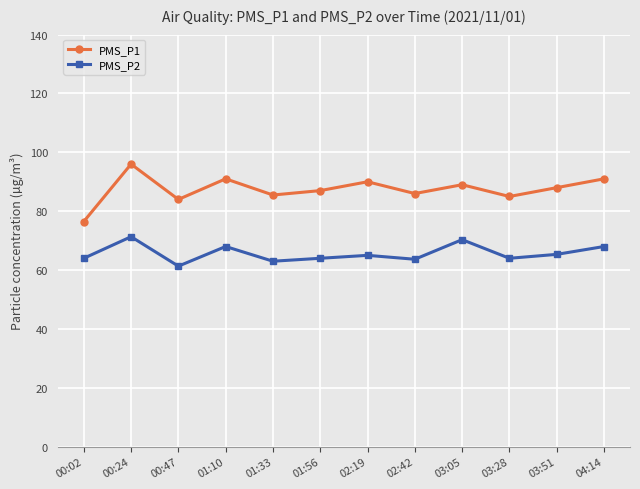

How many values in the PMS_P1 series are below 88?

6